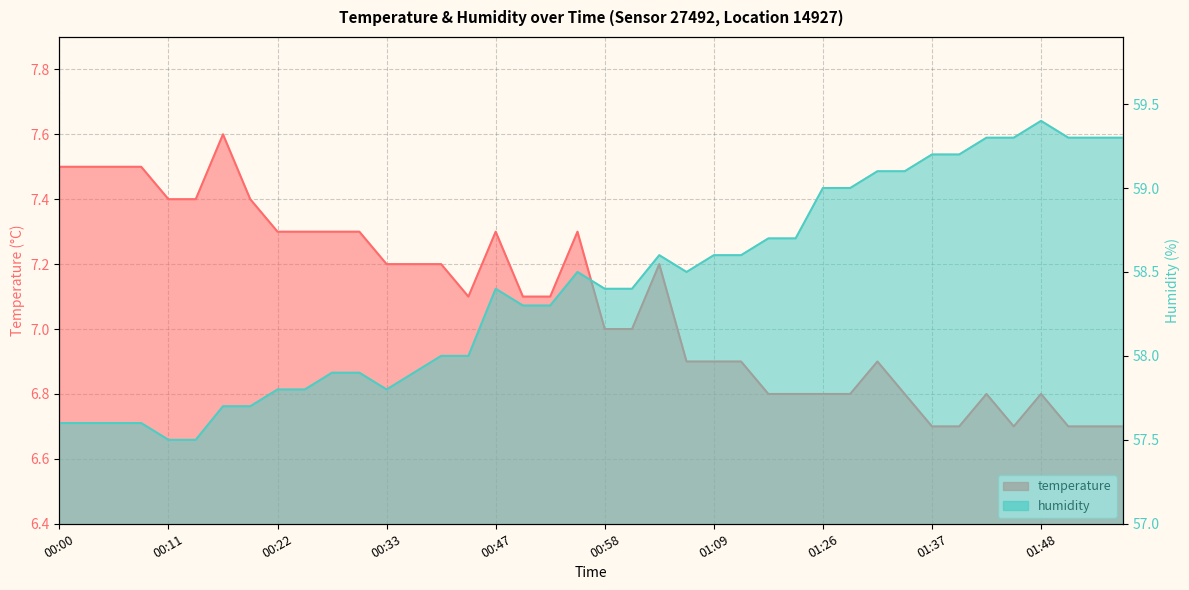

What is the label of the 29th point from the right?

00:30